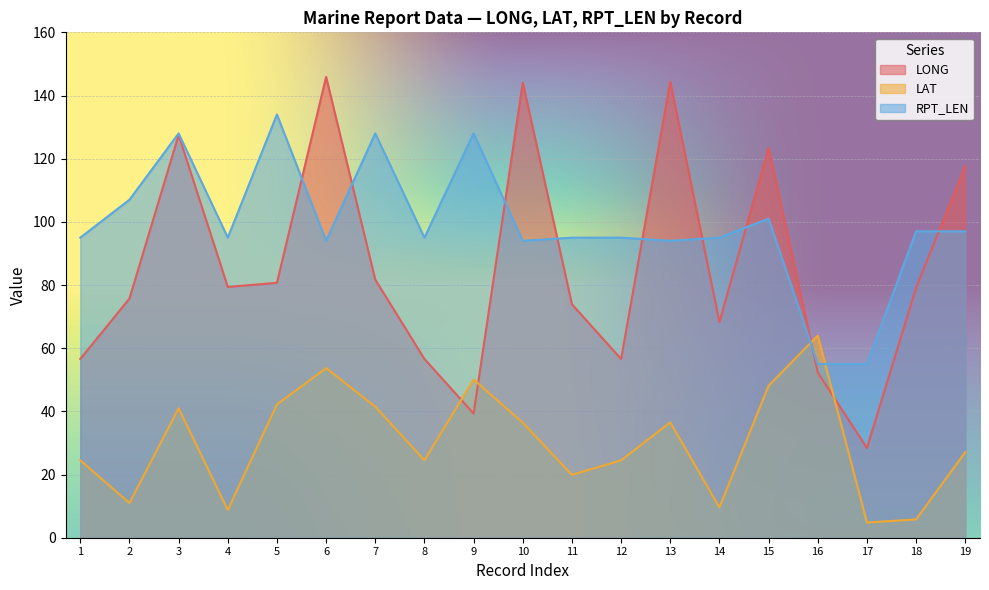

Reading left to right, extract all data points from this chart.

LONG: 56.6	75.7	127.5	79.4	80.7	145.9	81.7	56.6	39.3	144.1	73.9	56.6	144.4	68.3	123.4	52.3	28.4	79.1	117.8
LAT: 24.5	11.0	41.0	8.8	42.2	53.7	41.5	24.5	50.1	36.4	19.9	24.5	36.5	9.6	48.1	64.0	4.8	5.8	27.1
RPT_LEN: 95.0	107.0	128.0	95.0	134.0	94.0	128.0	95.0	128.0	94.0	95.0	95.0	94.0	95.0	101.0	55.0	55.0	97.0	97.0